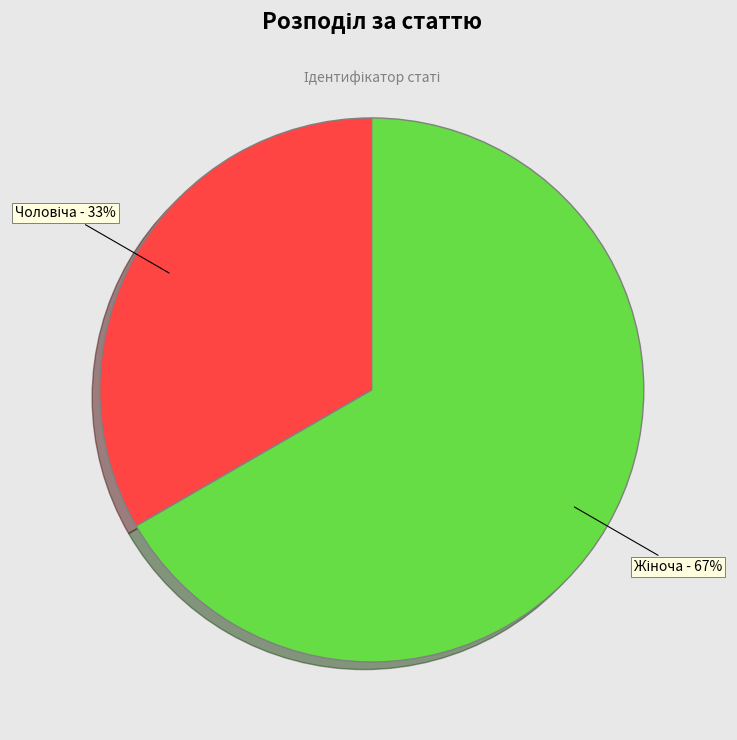

Is there a majority slice in this chart?

Yes